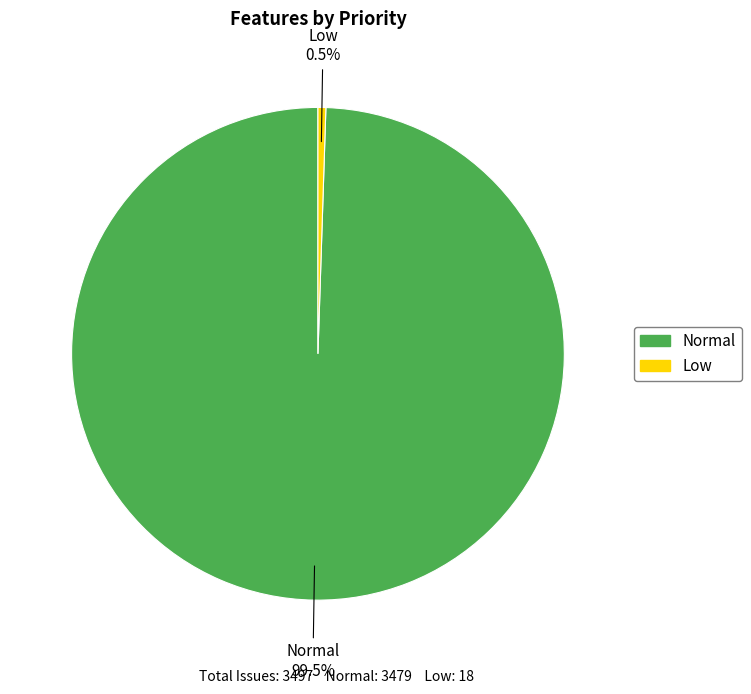

How many slices are in this pie chart?

2